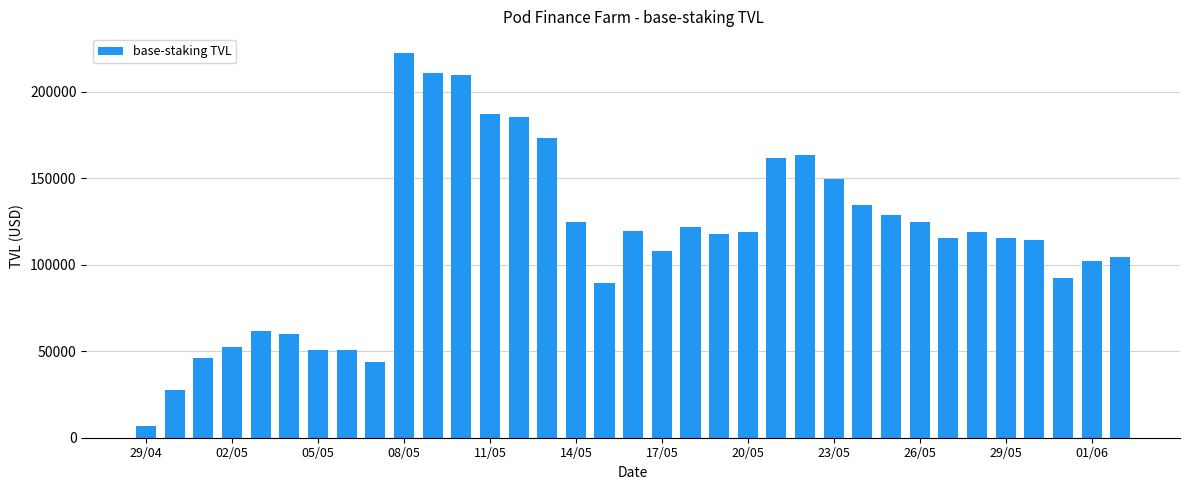

What is the difference between the maximum and minimum values?

215534.2